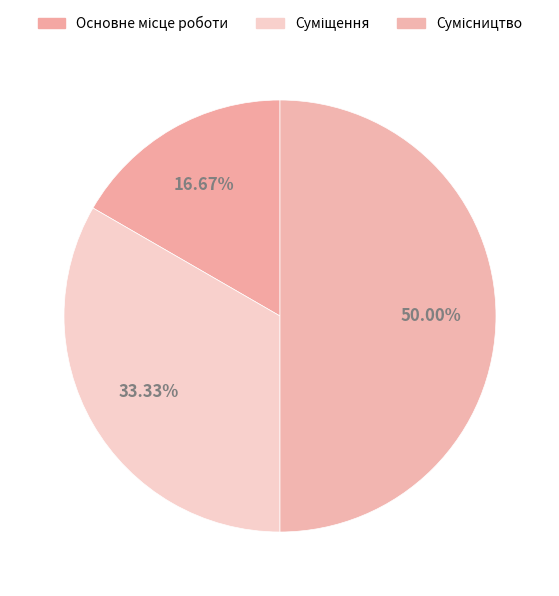

The Основне місце роботи slice represents 5% of the pie. True or false?

False